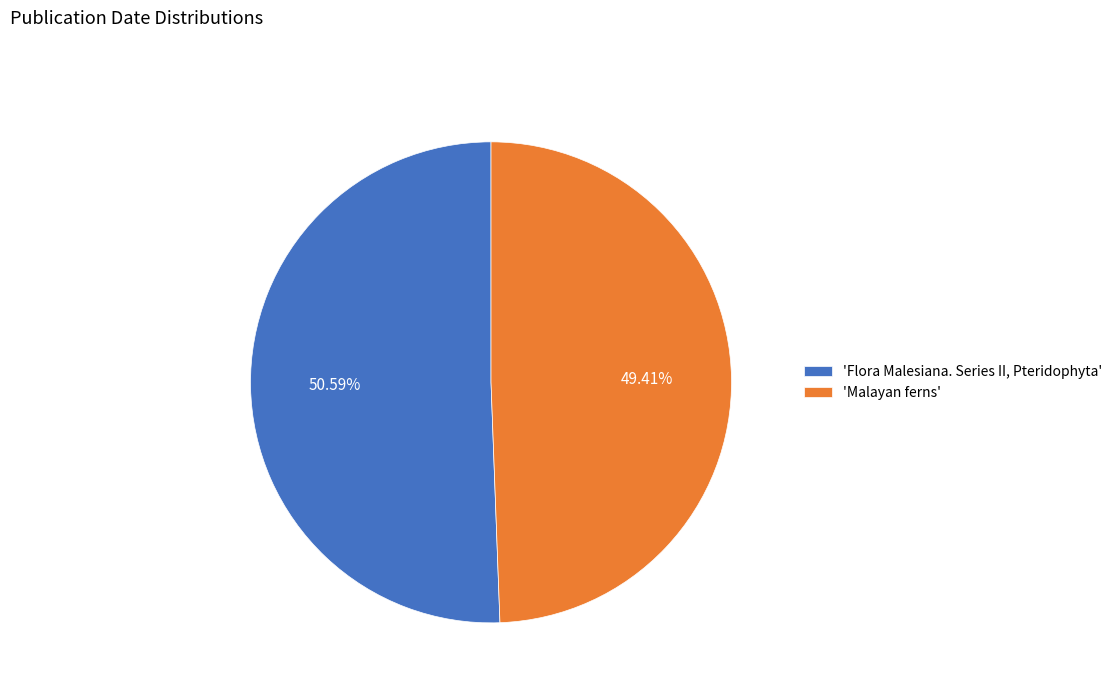

Is there any slice that represents more than half of the pie?

Yes